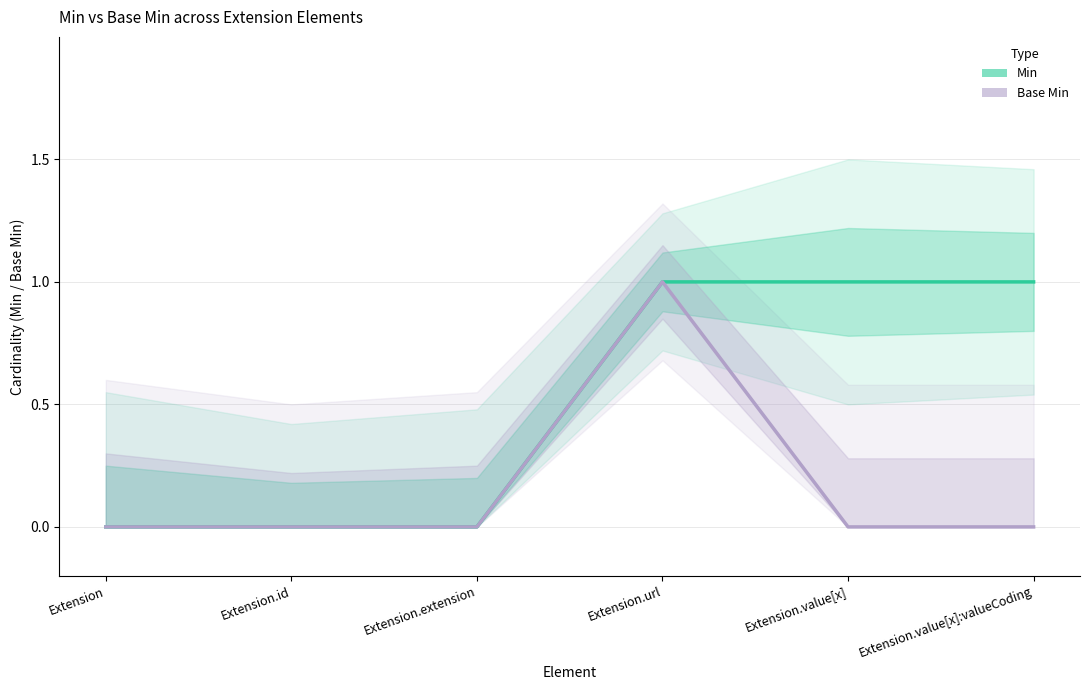

At which label is Base Min closest to 0?

Extension